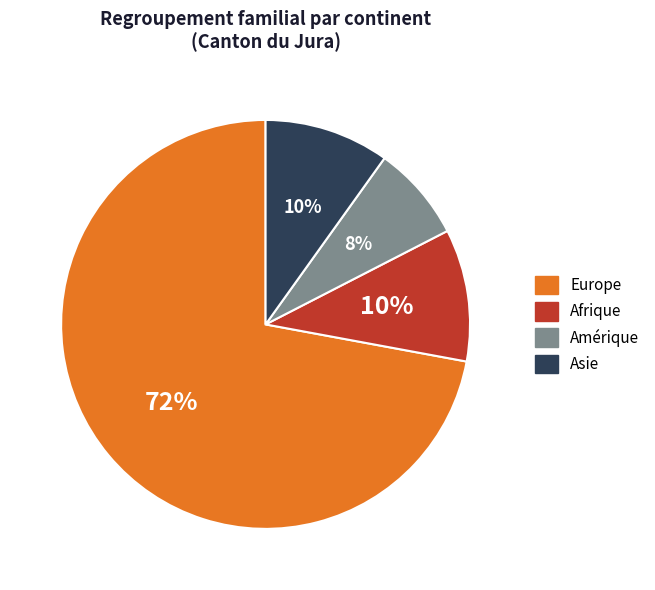

Does any single category account for the majority?

Yes